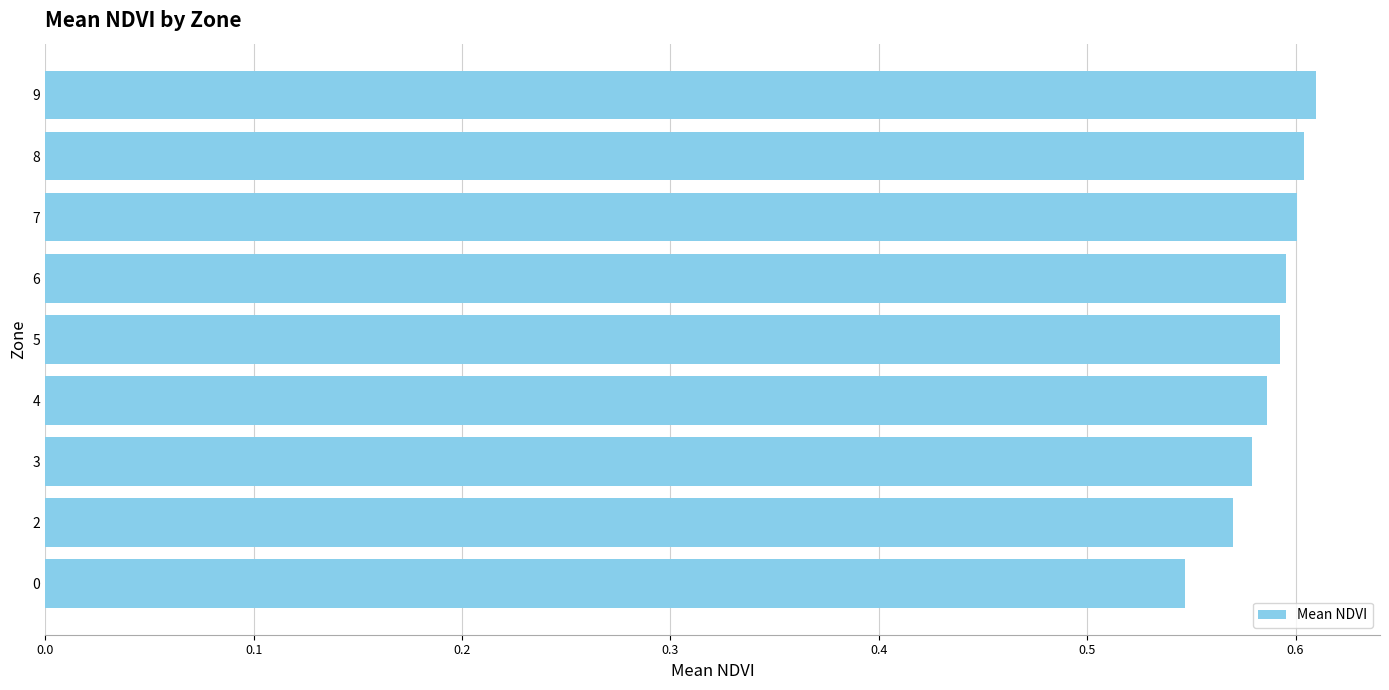

True or false: the data shows 0.6 at 7.

True